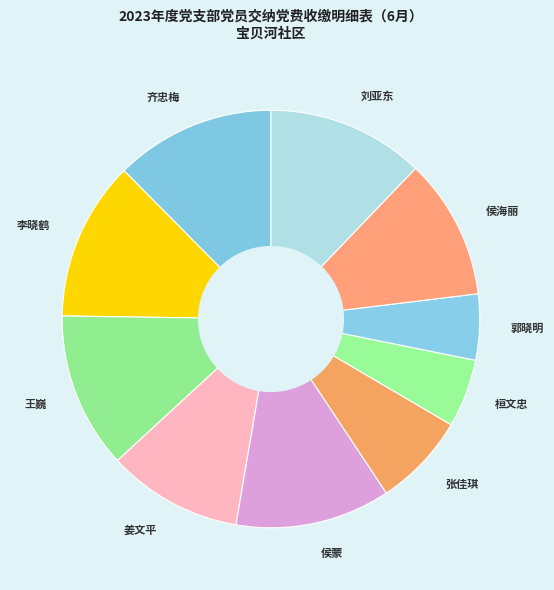

Is there any slice that represents more than half of the pie?

No